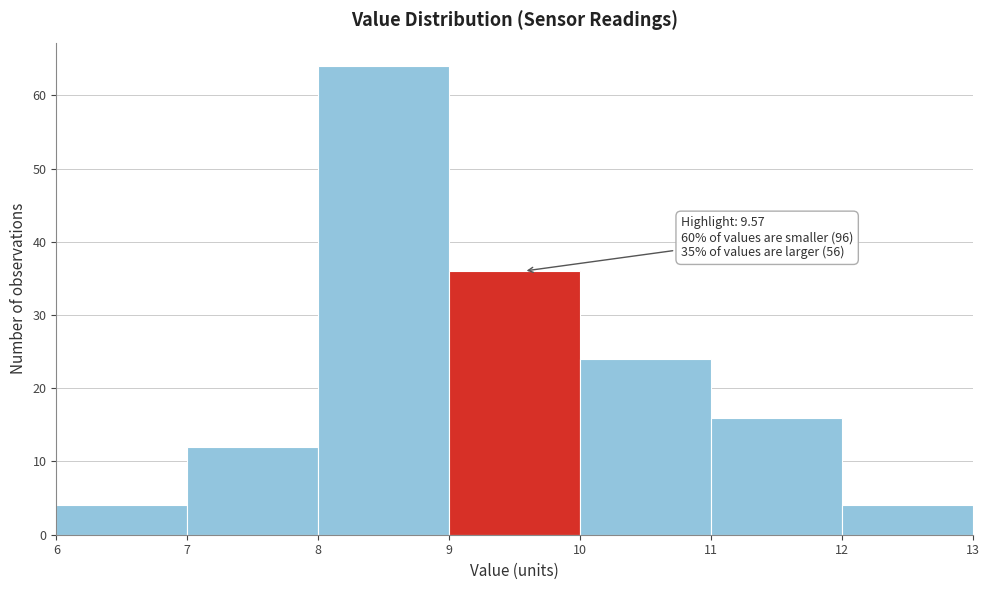

Which range on the x-axis has the tallest bar?

8 to 9